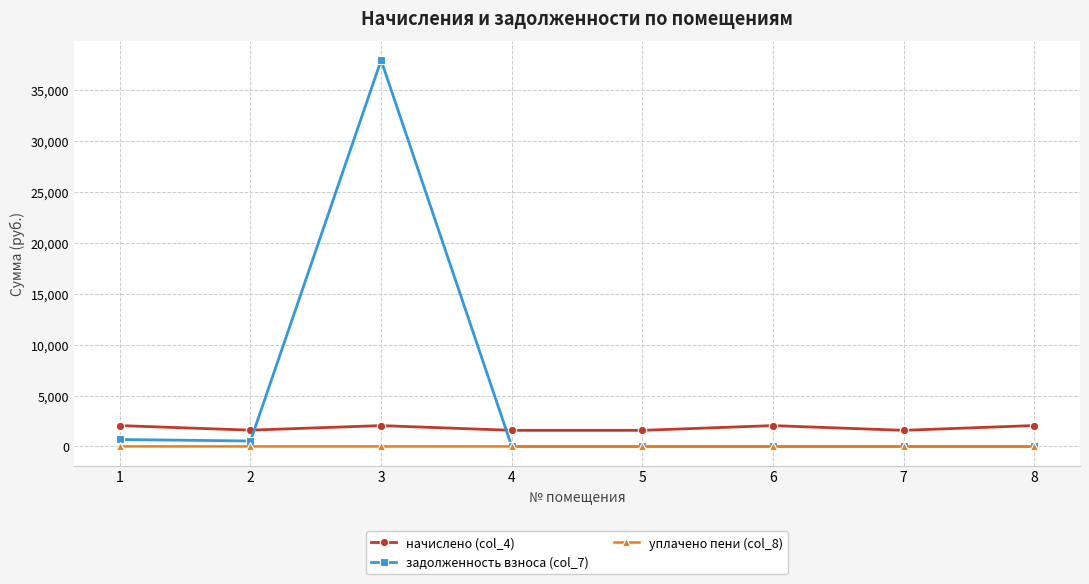

The начислено (col_4) series shows 1580.0 at 5. True or false?

True